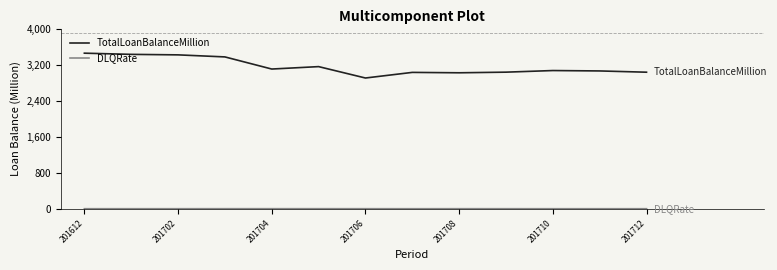

Which series has the largest total across all categories?

TotalLoanBalanceMillion